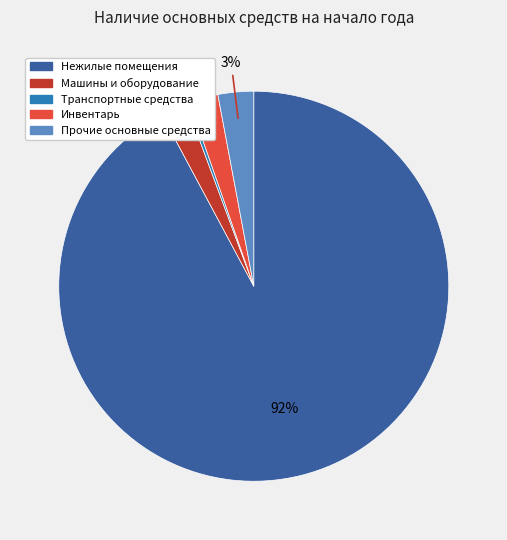

Is it true that Нежилые помещения is 92% of the pie?

True